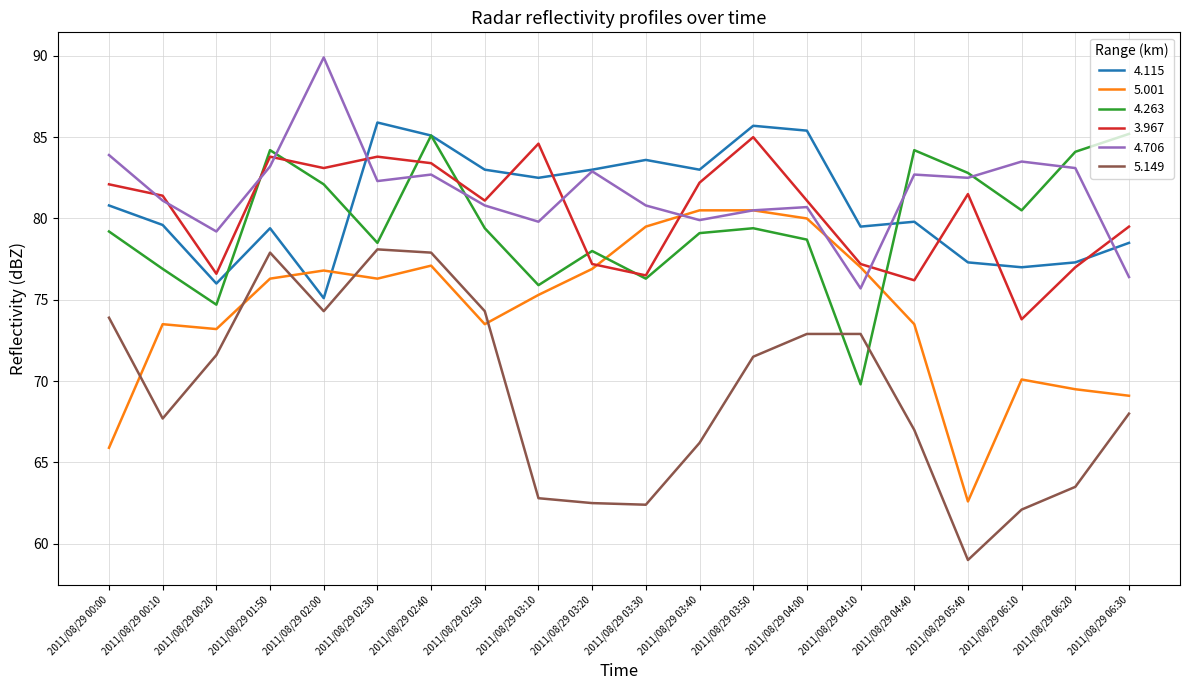

What is the minimum value for 5.149?

59.0